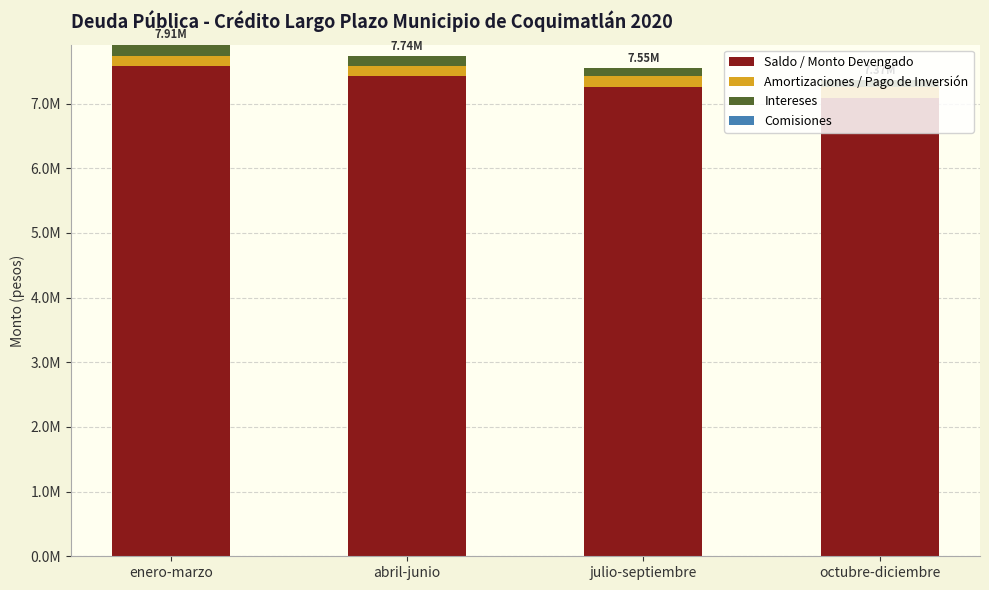

Are the bars grouped side by side (vs. stacked)?

No